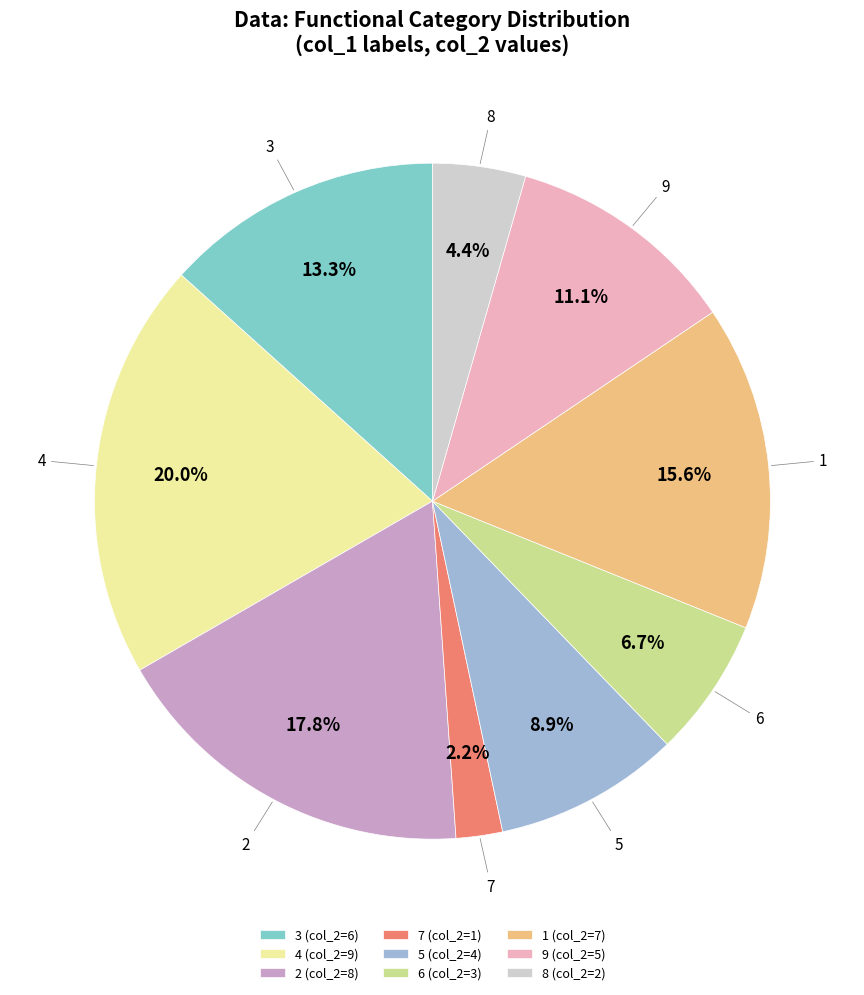

What is the smallest slice in the pie chart?

7